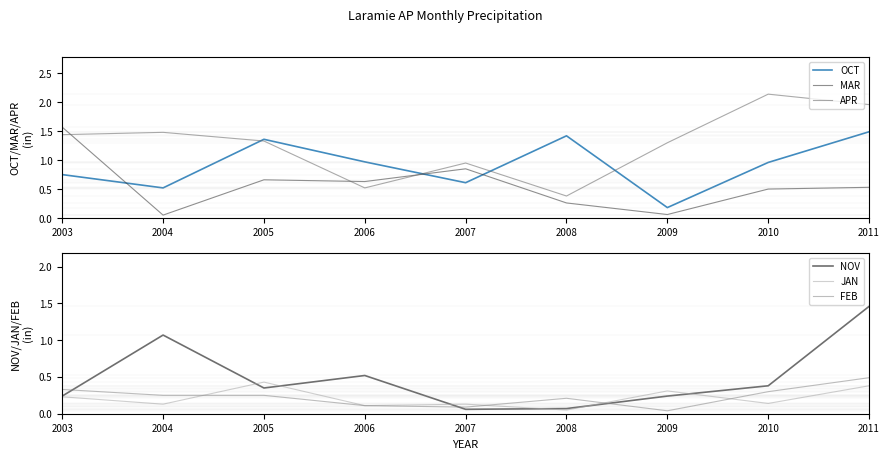

What is the sum of the MAR values at 2010 and 2004?

0.6